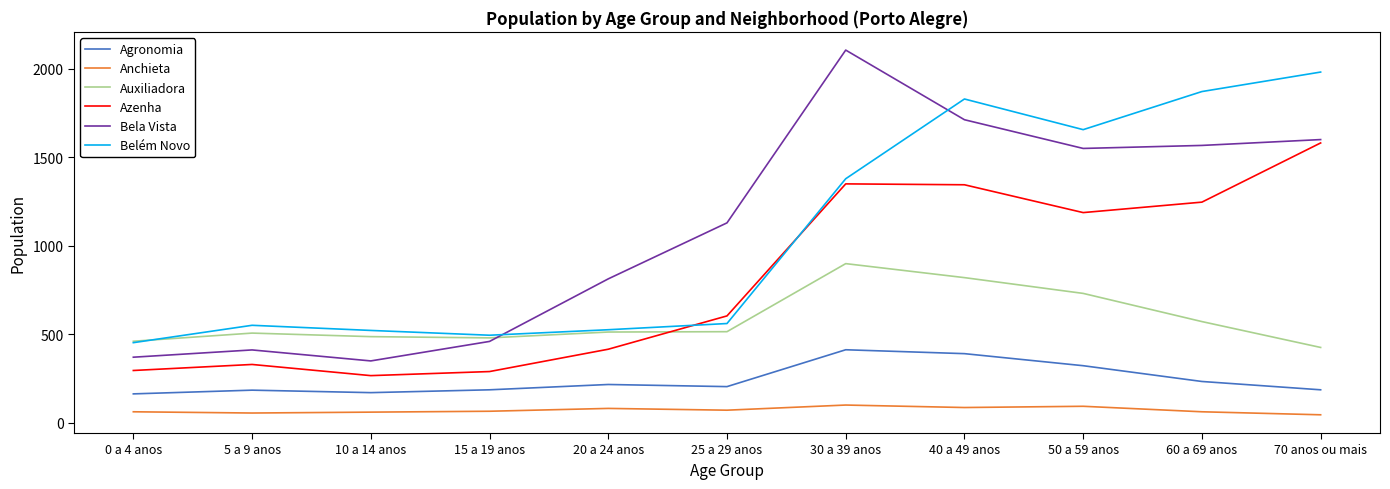

Is the value of Bela Vista at 20 a 24 anos greater than the value of Auxiliadora at 15 a 19 anos?

Yes